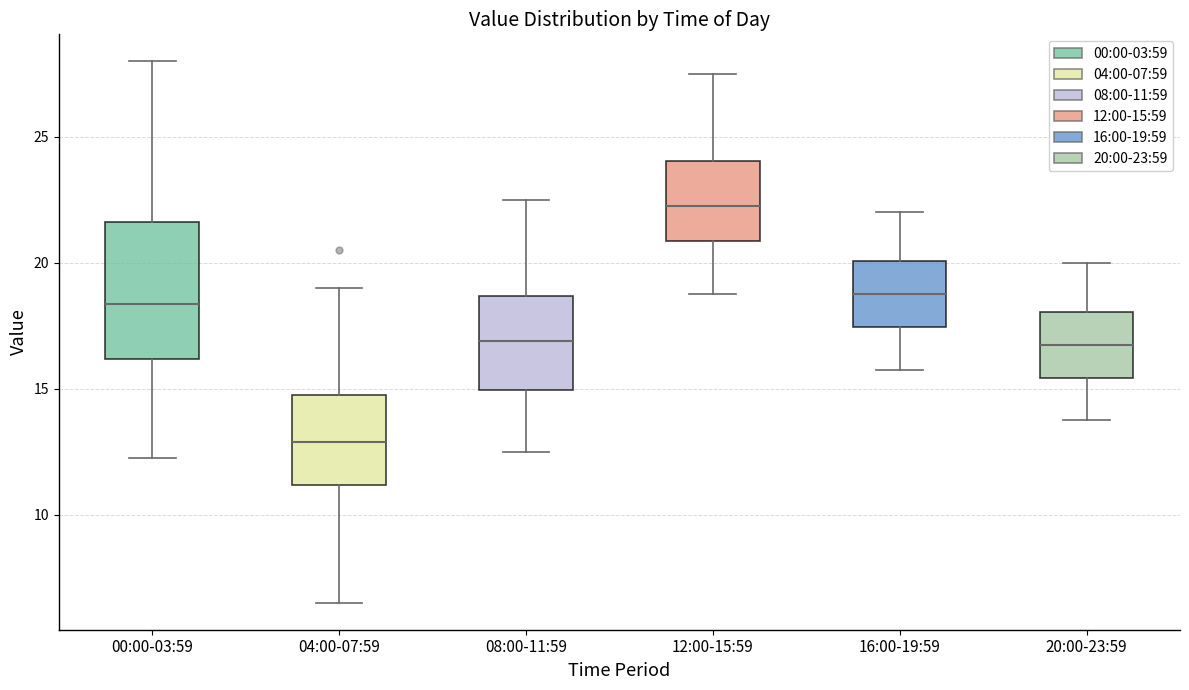

Reading left to right, read every box against the y-axis: the position of its median line, the range the box covers, and the ends of its whiskers. The values are not printed on the chart, so give them approximately, as read against the axis.

00:00-03:59: median 18.5, box 16.0 to 21.5, whiskers 12.5 to 28.0
04:00-07:59: median 13.0, box 11.0 to 15.0, whiskers 6.5 to 19.0
08:00-11:59: median 17.0, box 15.0 to 18.5, whiskers 12.5 to 22.5
12:00-15:59: median 22.5, box 21.0 to 24.0, whiskers 19.0 to 27.5
16:00-19:59: median 19.0, box 17.5 to 20.0, whiskers 16.0 to 22.0
20:00-23:59: median 17.0, box 15.5 to 18.0, whiskers 14.0 to 20.0